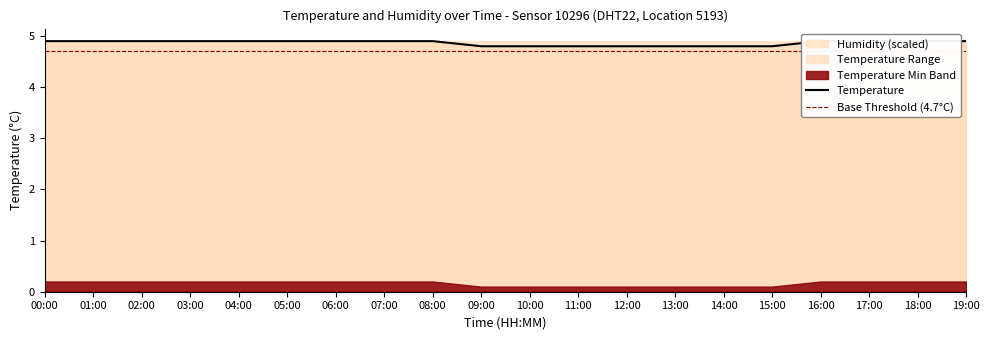

Reading right to left, list all the values displayed in this chart.

Temperature: 4.9	4.9	4.9	4.9	4.8	4.8	4.8	4.8	4.8	4.8	4.8	4.9	4.9	4.9	4.9	4.9	4.9	4.9	4.9	4.9
Base Threshold (4.7°C): 4.7	4.7	4.7	4.7	4.7	4.7	4.7	4.7	4.7	4.7	4.7	4.7	4.7	4.7	4.7	4.7	4.7	4.7	4.7	4.7